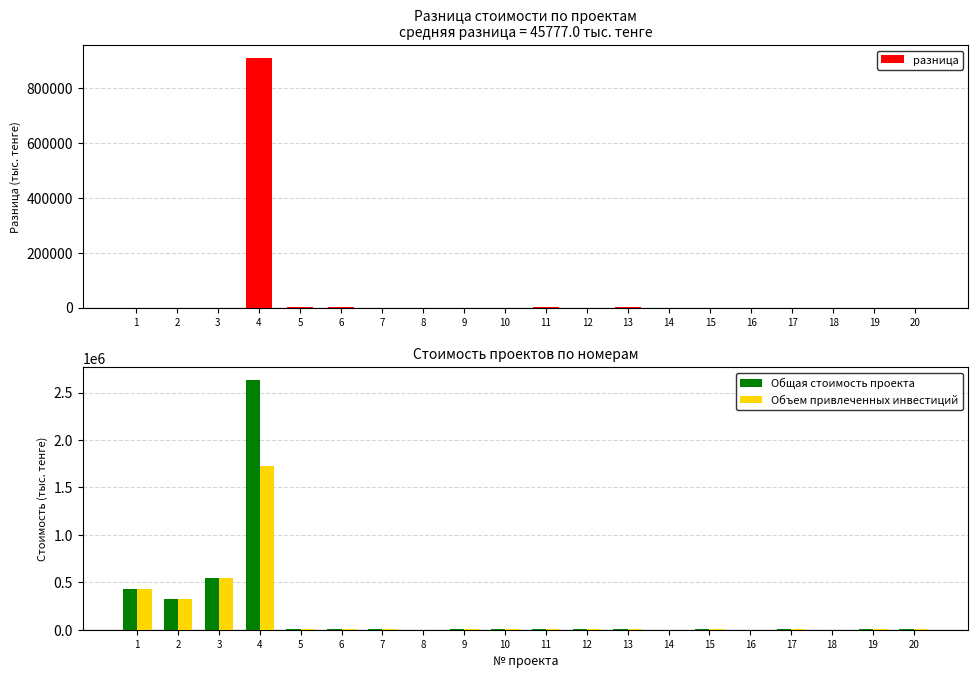

The Общая стоимость проекта series shows 2540.0 at 17. True or false?

True